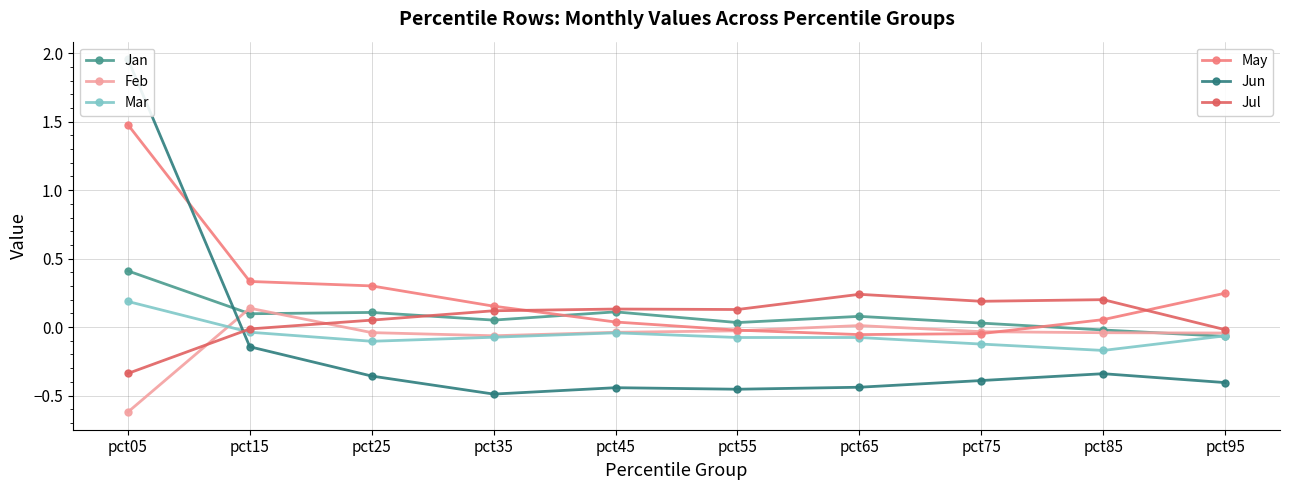

At which category is the sum across all series the highest?

pct05